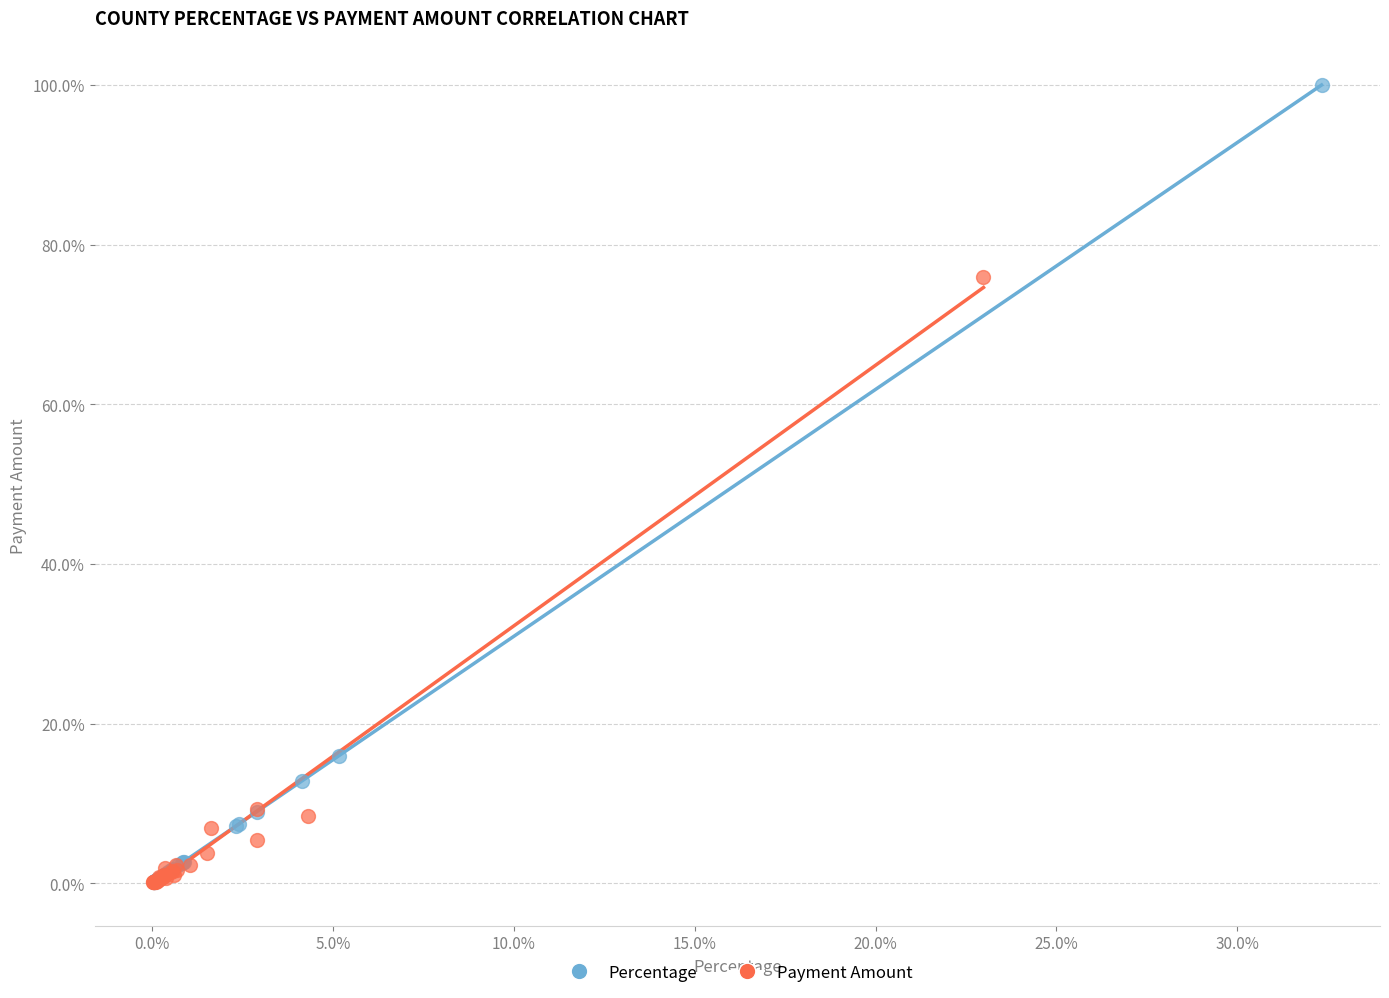

Which series contains the highest Y value?

Percentage